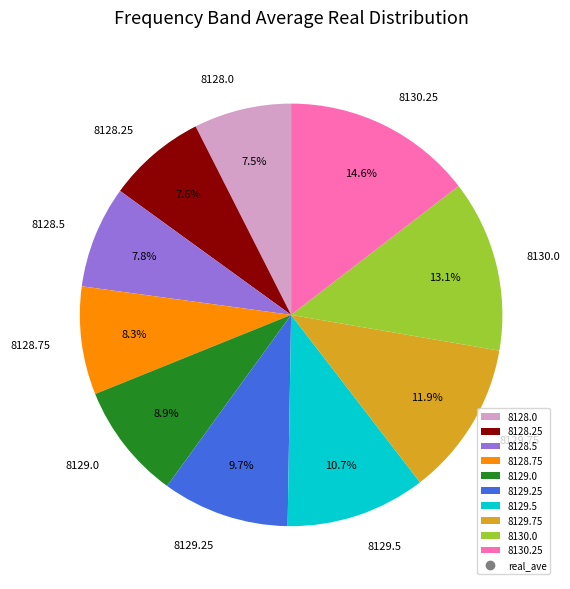

To the nearest percent, what is the difference between the 8128.75 and 8128.0 slice percentages?

1%